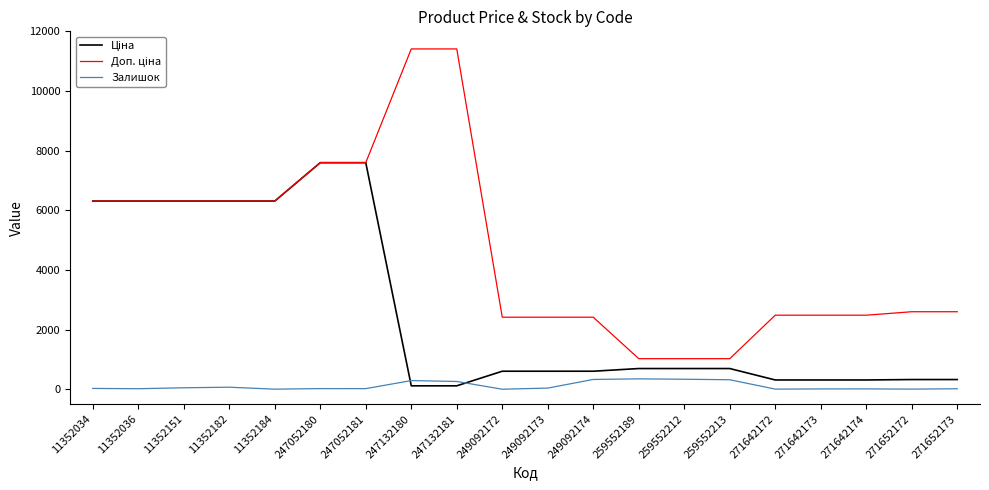

What is the greatest value displayed?

11410.0